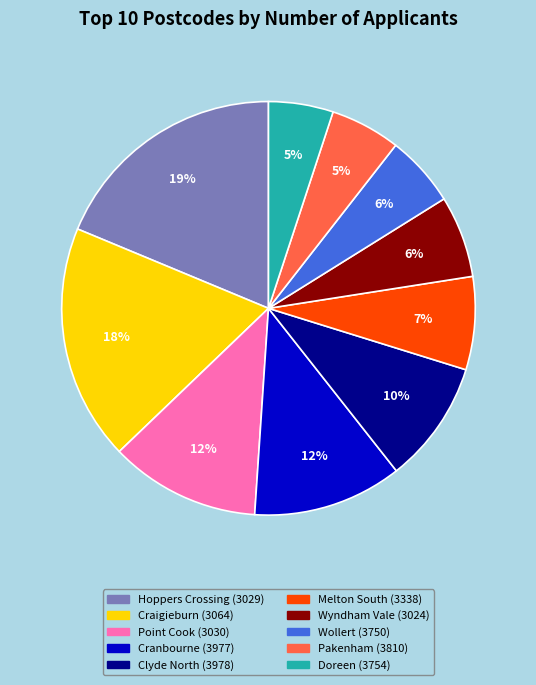

To the nearest percent, what is the difference between the largest and smallest slice percentages?

14%